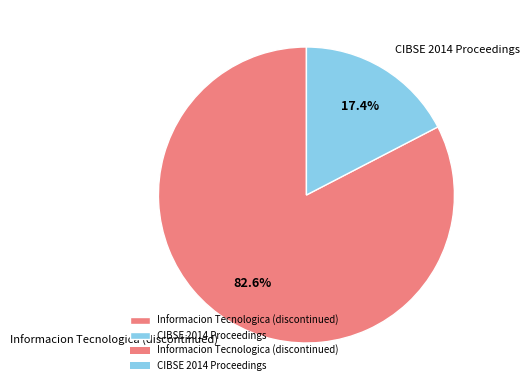

To the nearest percent, what is the average slice percentage?

50%